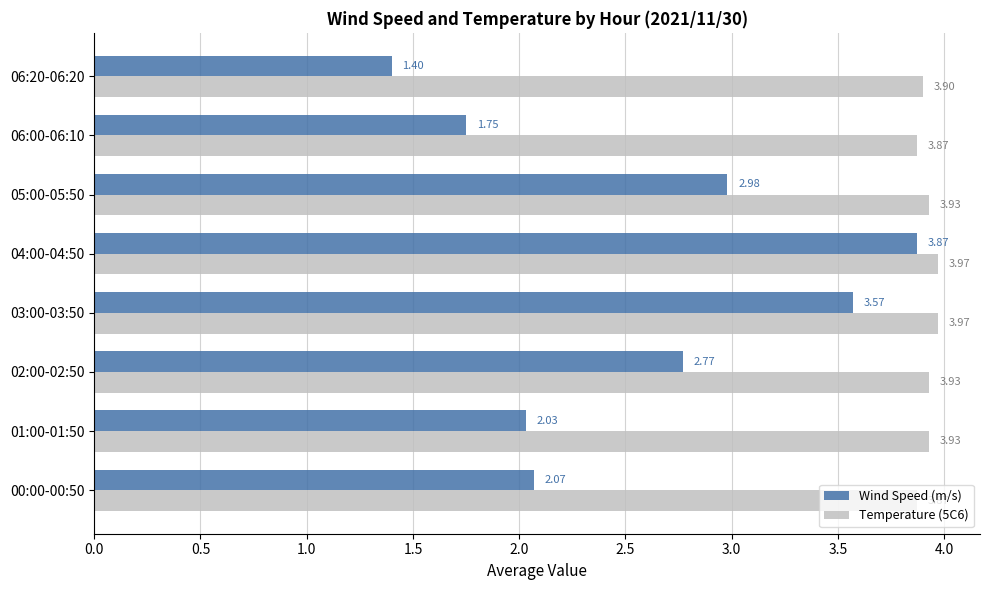

At how many categories does at least one series exceed 3?

8